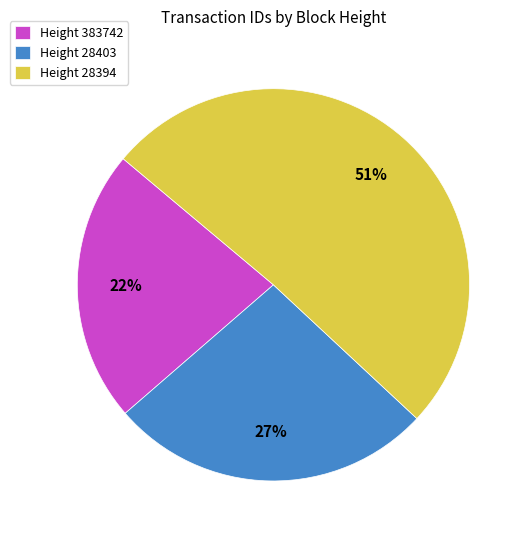

Count the number of slices in the pie.

3